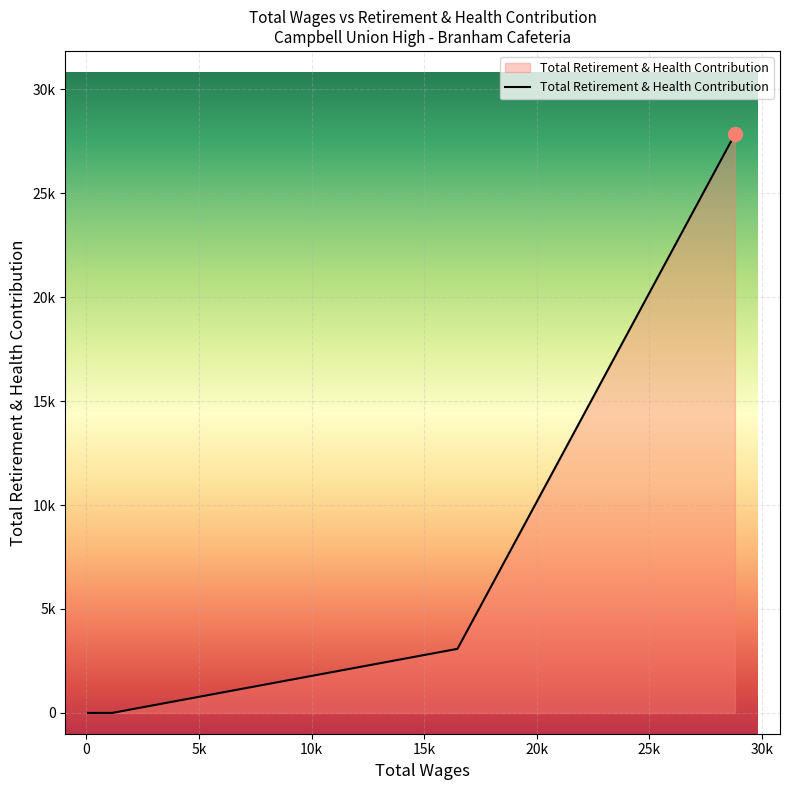

Does the chart display data point markers on the line(s)?

No